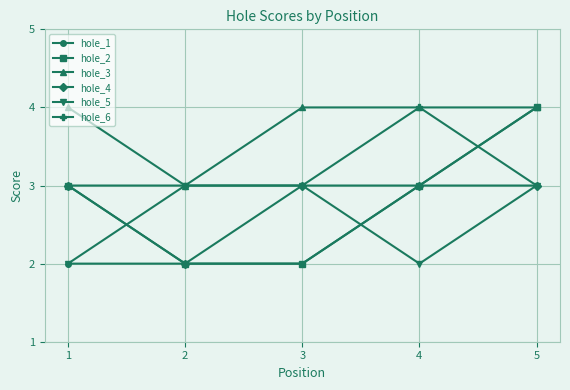

What is the maximum value shown in the chart?

4